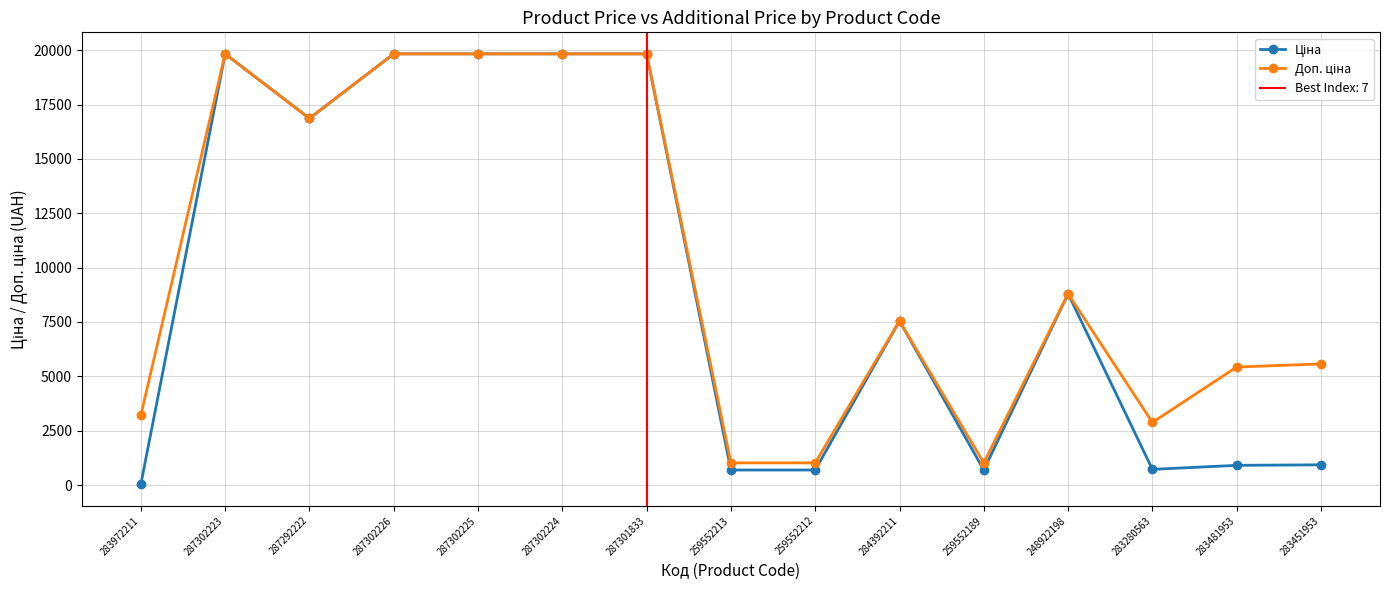

What is the lowest value of the Доп. ціна series?

1017.8